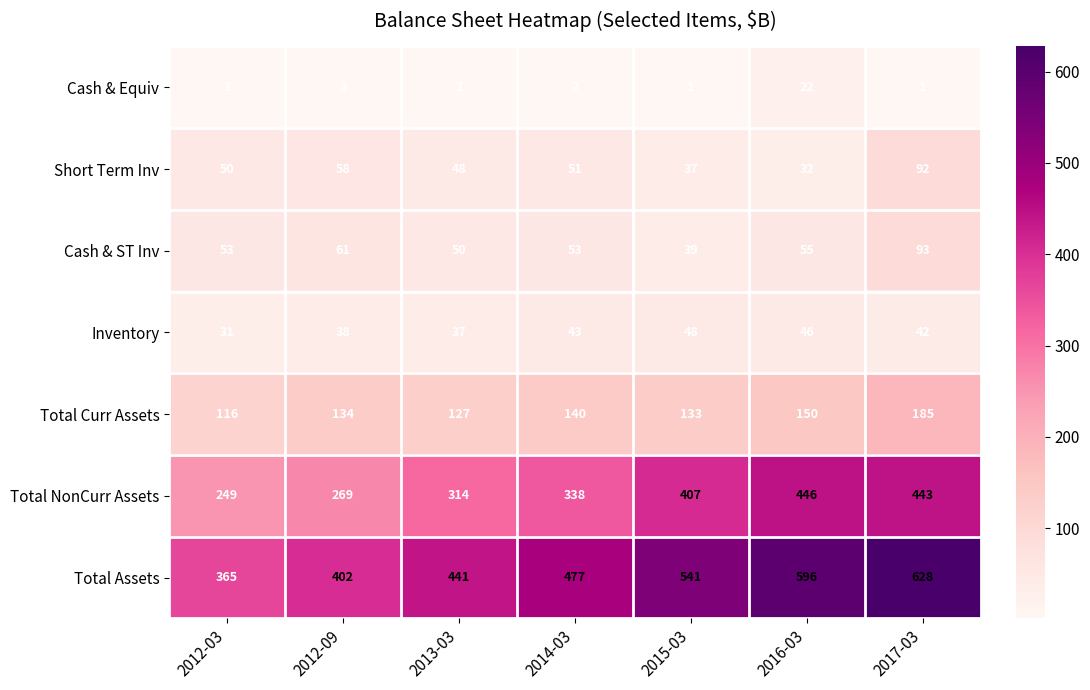

At which category is the sum across all series the highest?

2017-03